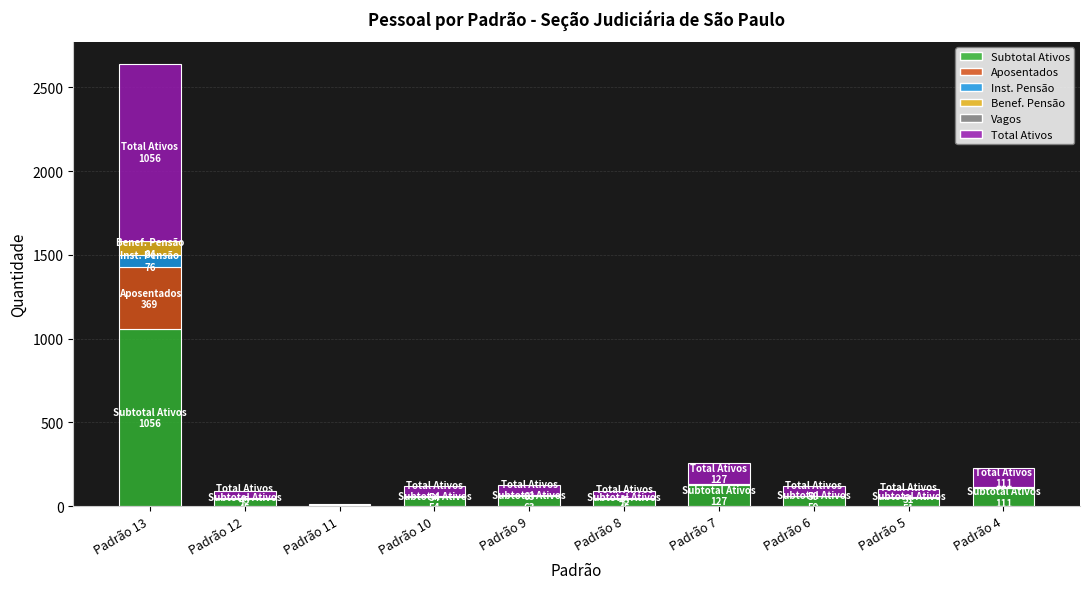

At which label does Subtotal Ativos reach its peak?

Padrão 13